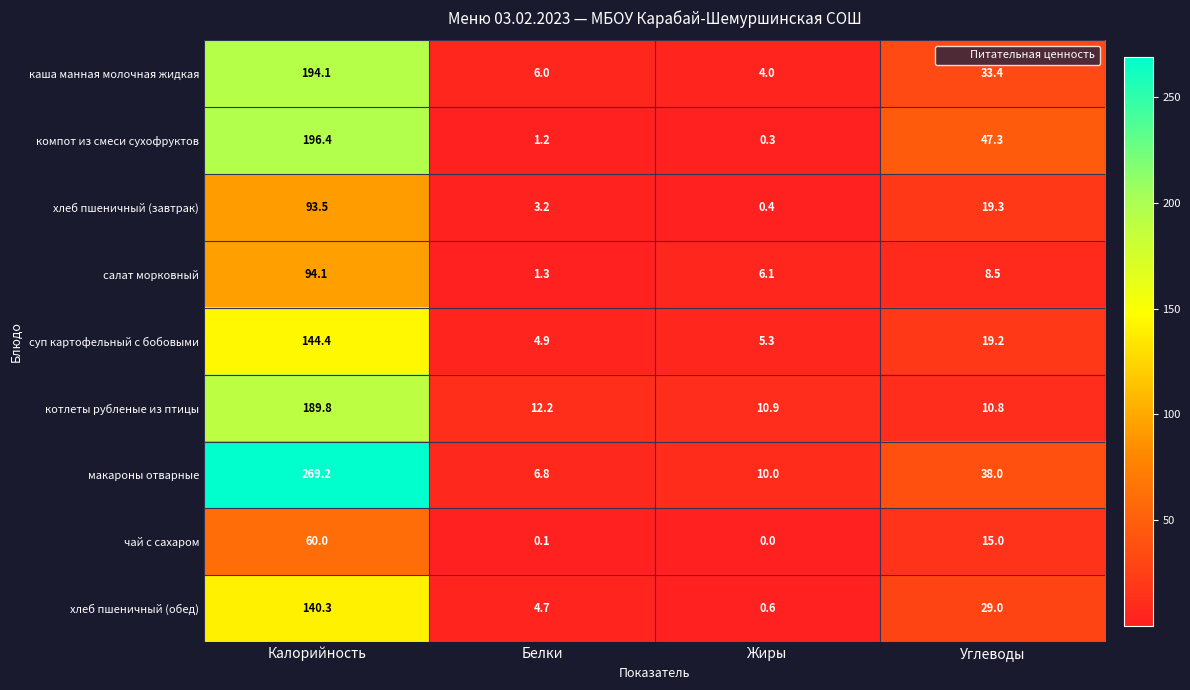

What is the sum of the хлеб пшеничный (обед) values at Углеводы and Жиры?

29.6